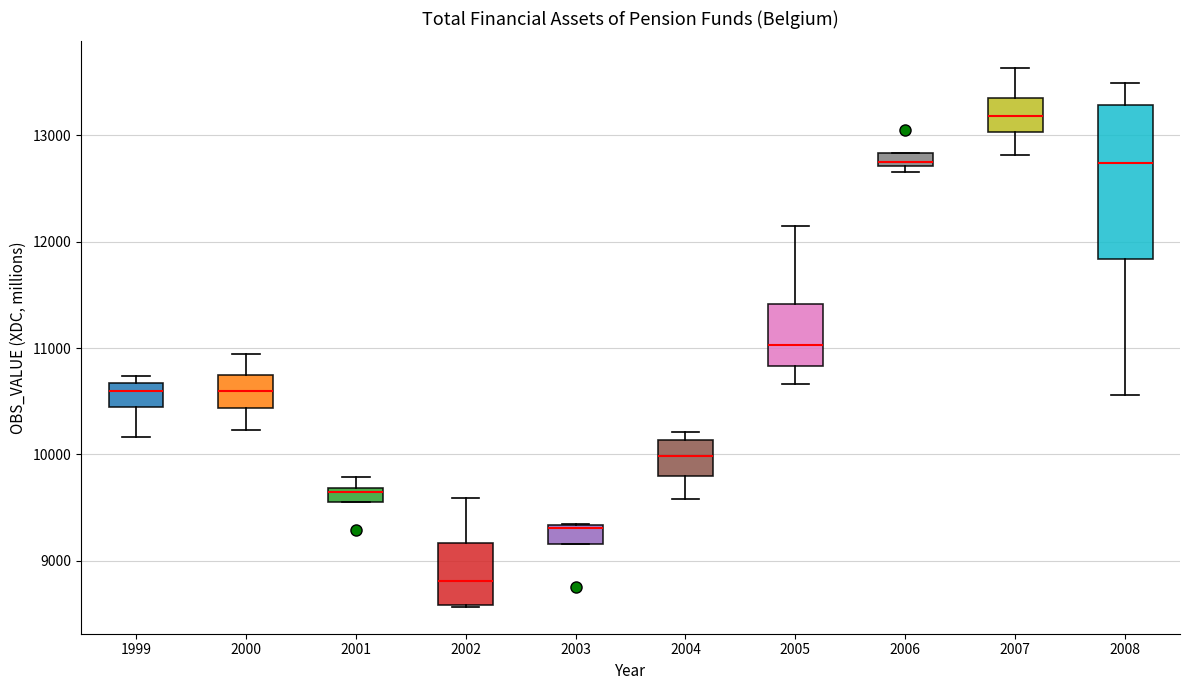

Which box is the tallest, from its lower edge to its upper edge?

2008